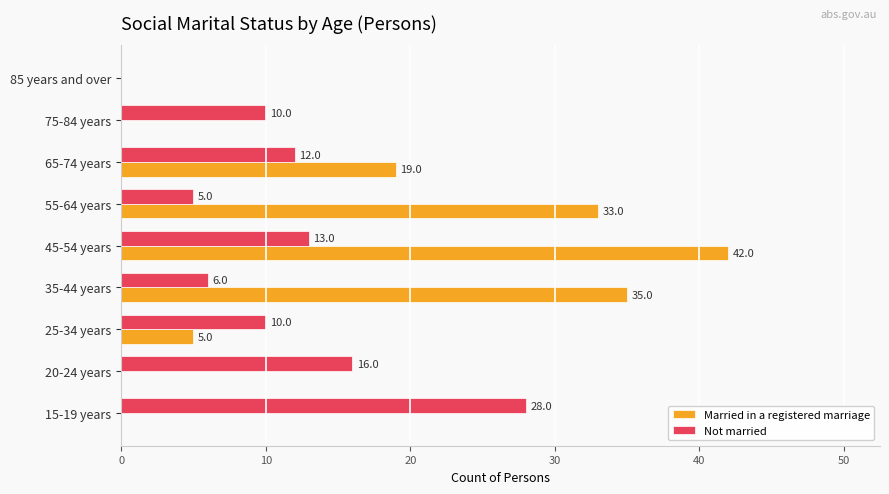

What is the sum of all Married in a registered marriage values?

134